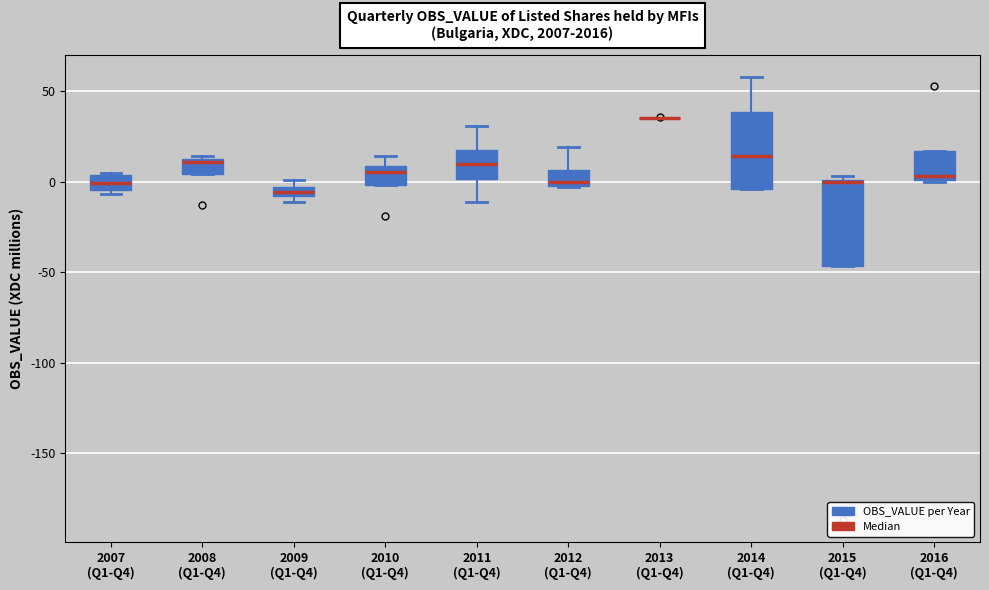

Where does the median line of the box for 2016 (Q1-Q4) sit on the y-axis? The values are not printed on the chart, so give them approximately, as read against the axis.

5